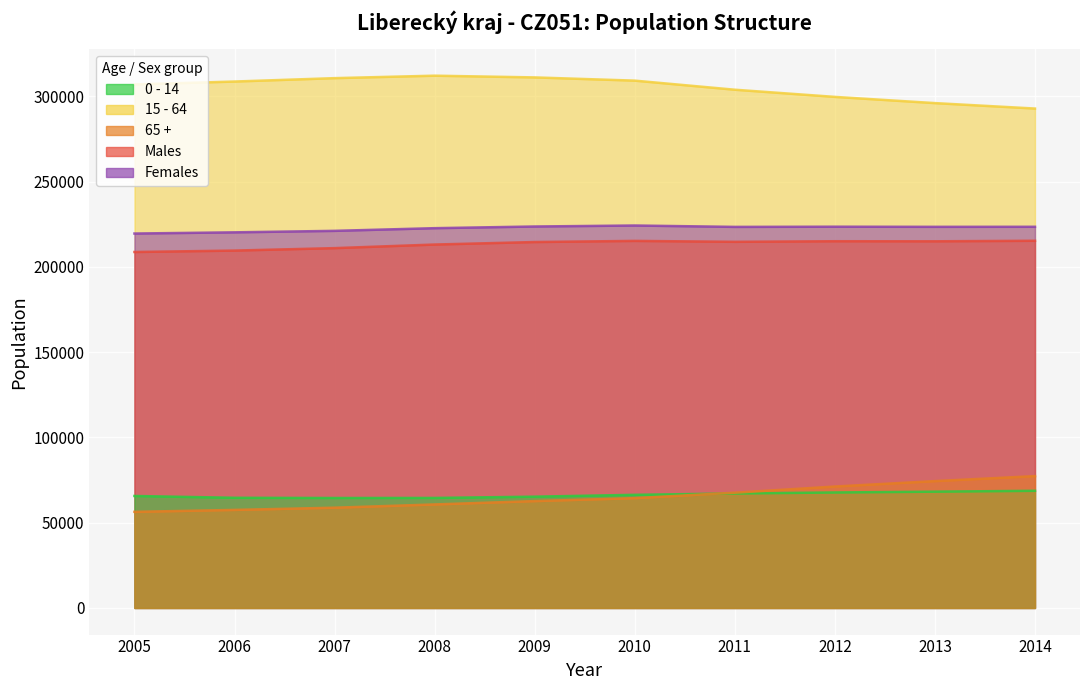

The value of 0 - 14 at 2013 is 68196. True or false?

True